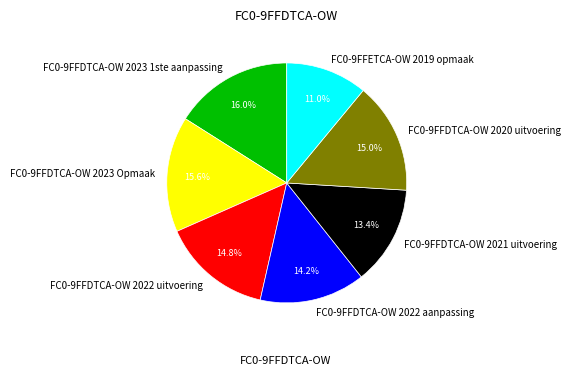

Does FC0-9FFDTCA-OW 2023 Opmaak represent more than half of the total?

No